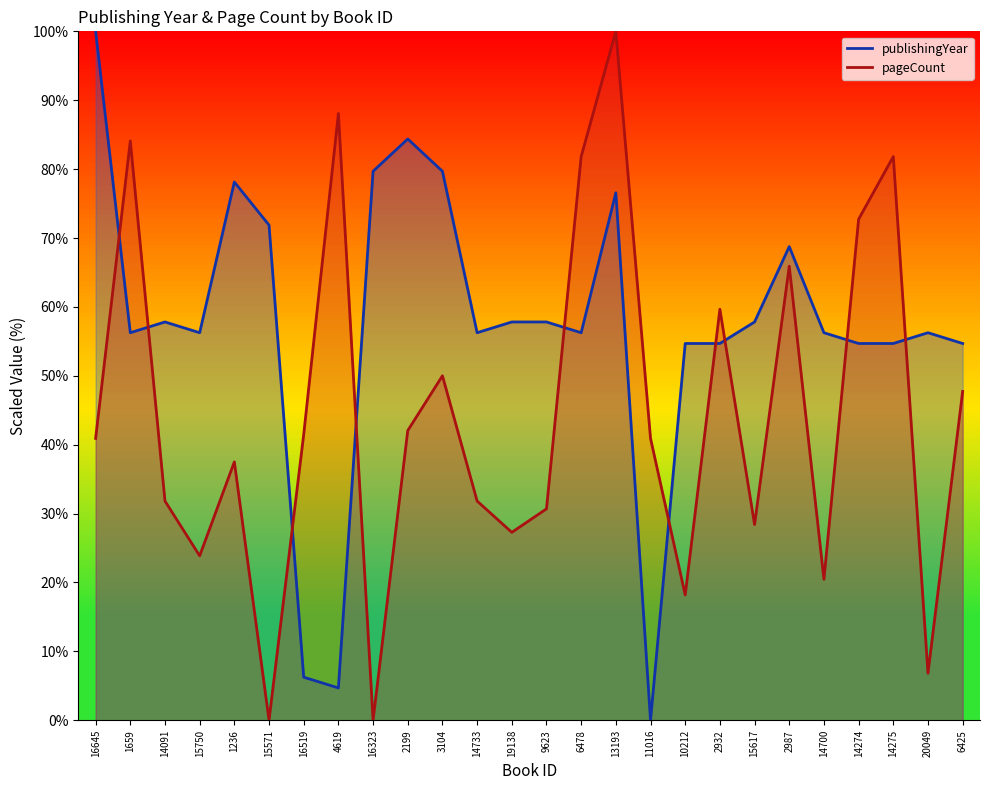

At which category is the sum across all series the highest?

13193